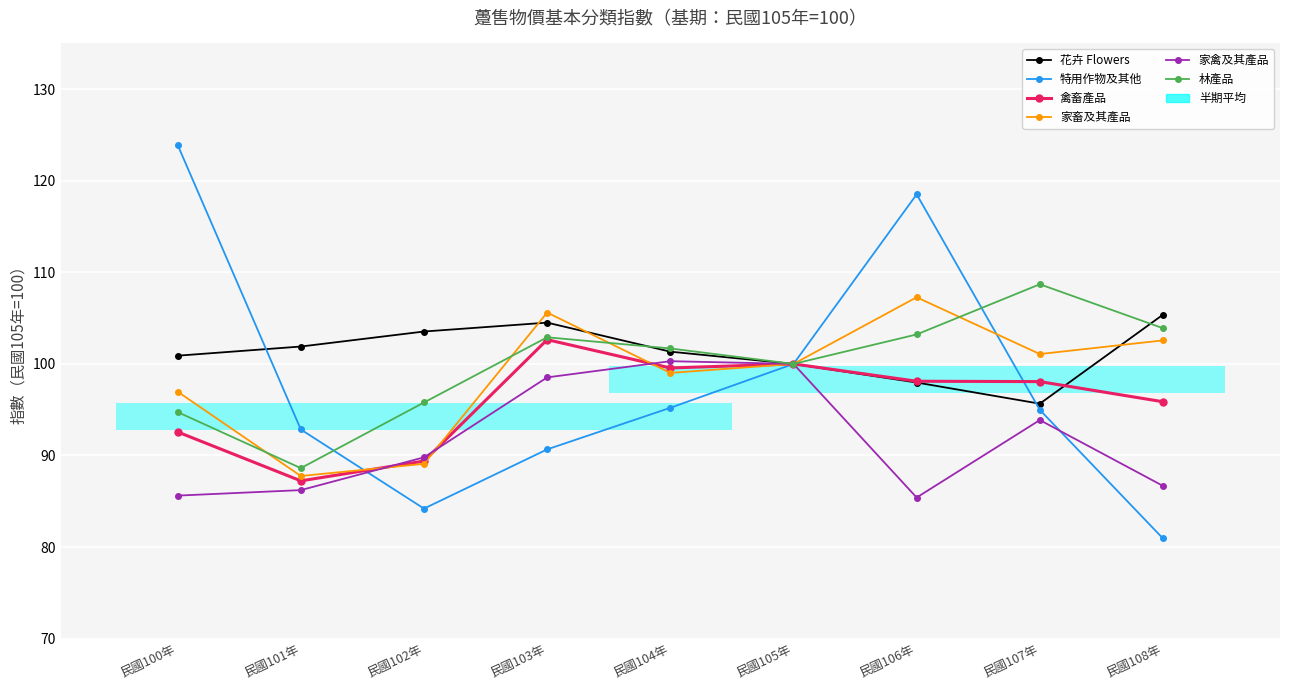

At which category does the chart reach its minimum across all series?

民國108年